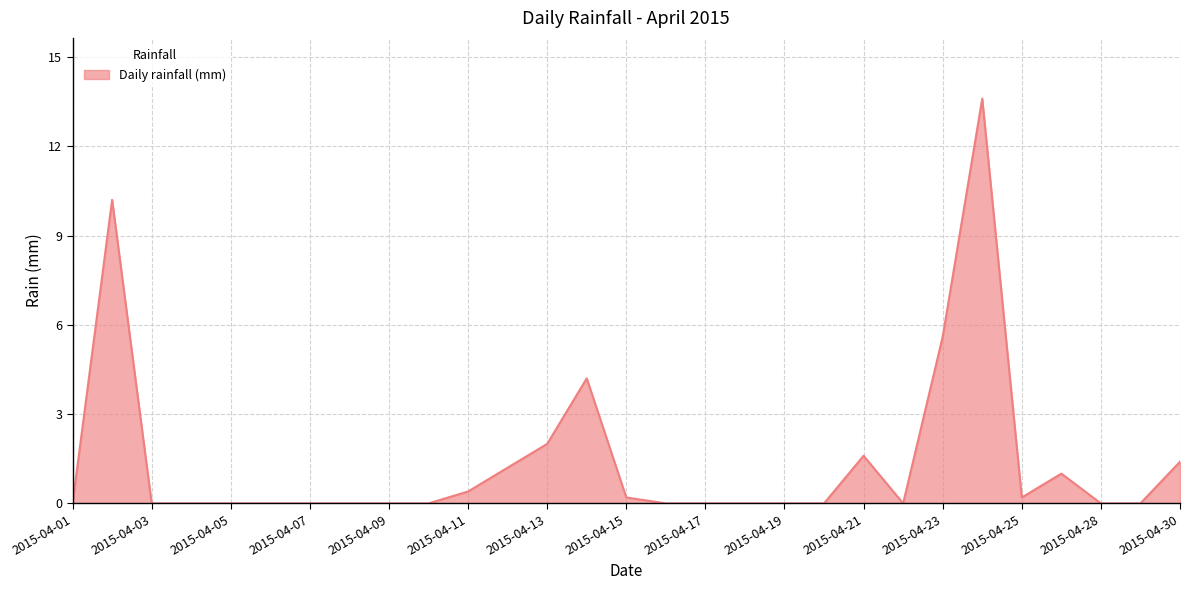

What is the greatest value displayed?

13.6